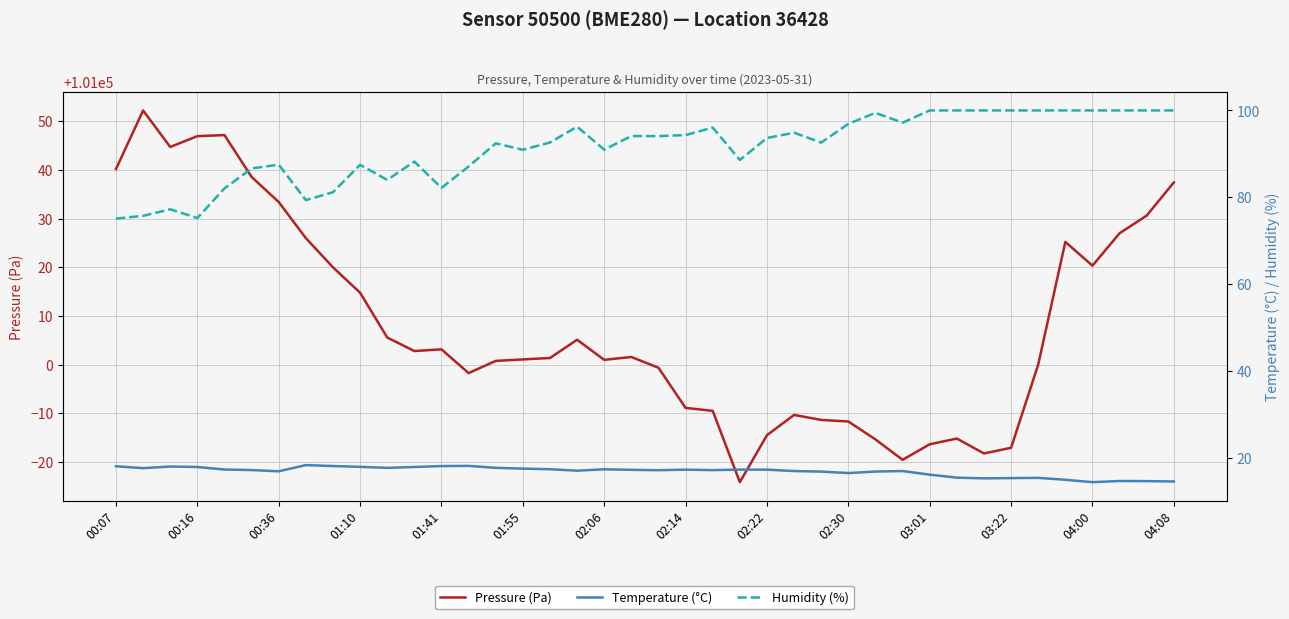

True or false: Humidity (%) and Pressure (Pa) cross at least once.

False